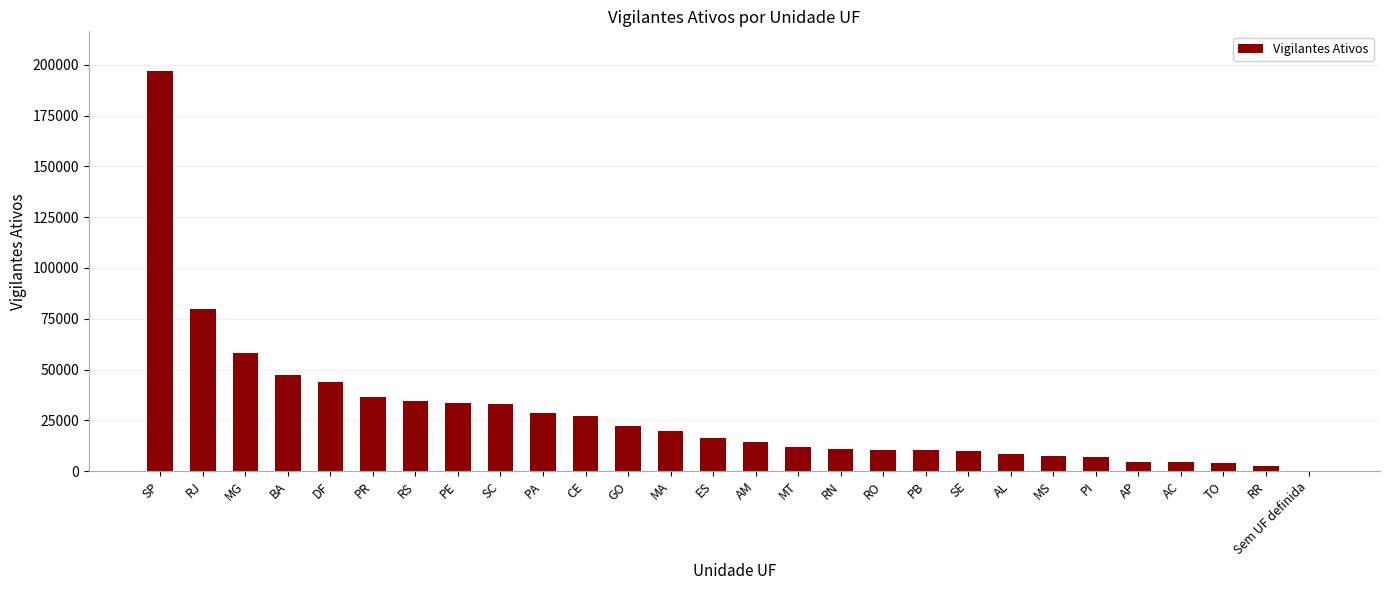

What is the sum of the values at MG and SE?

68002